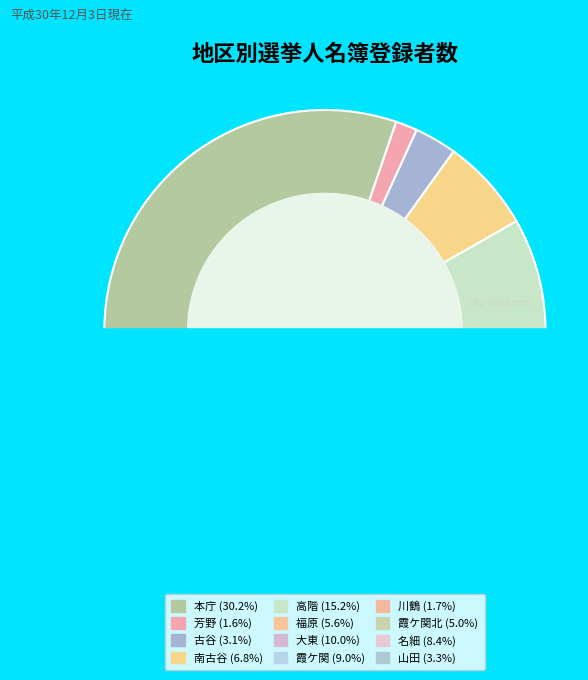

Does 本庁 account for over 50% of the chart?

No